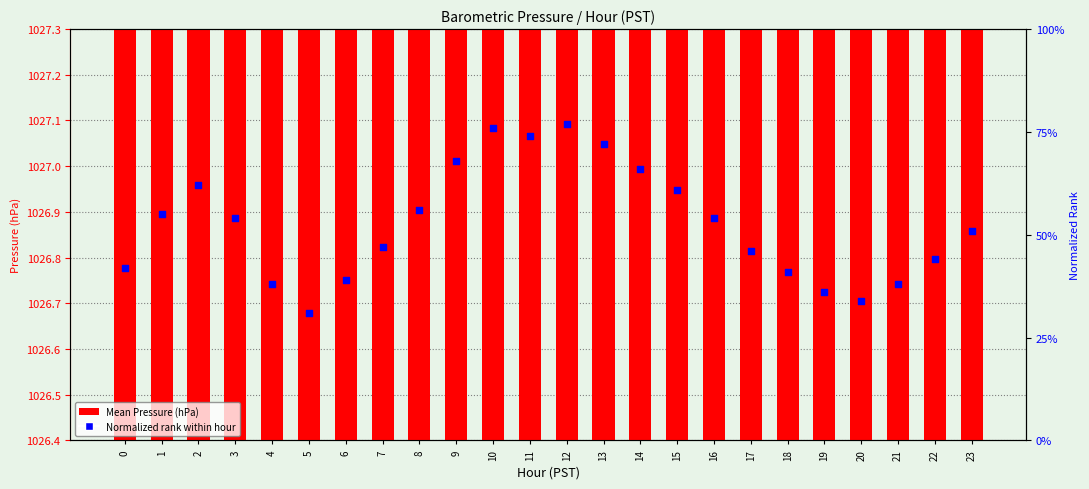

Which series contains the highest Y value?

Mean Pressure (hPa)